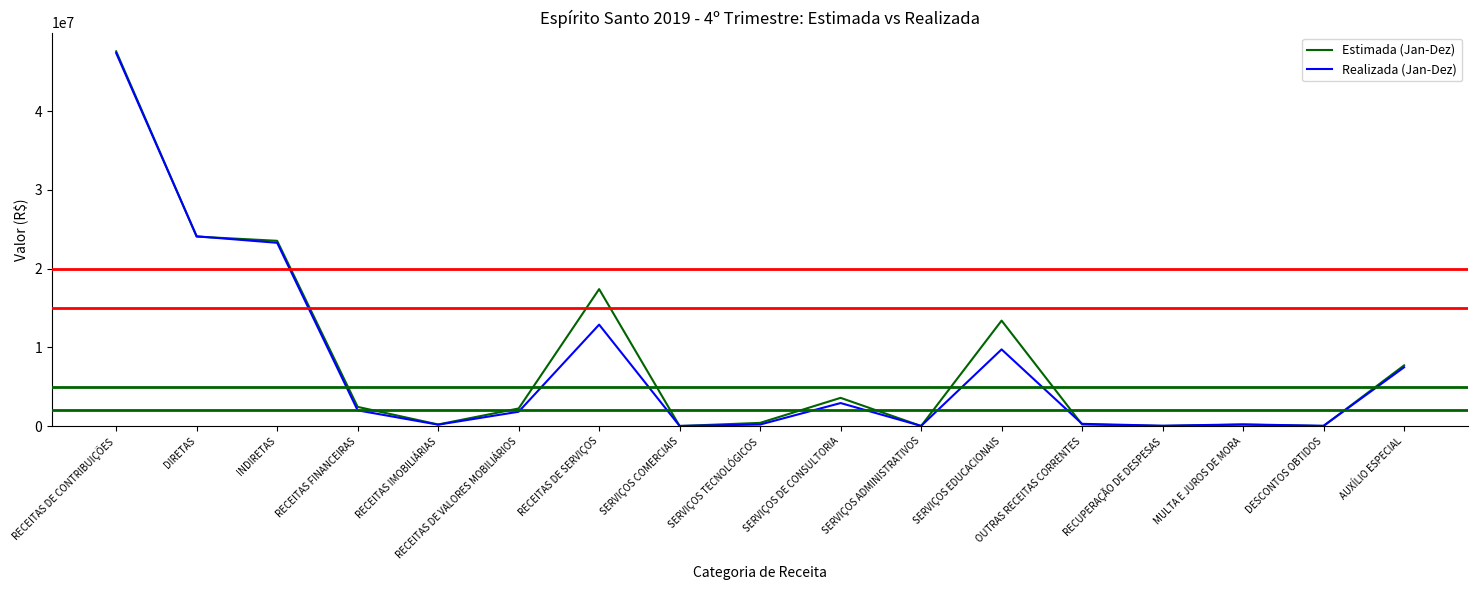

Which series has the largest total across all categories?

Estimada (Jan-Dez)